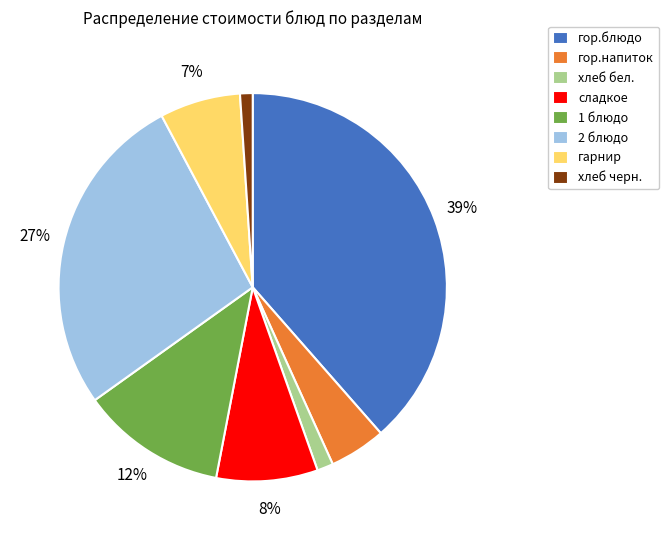

What is the largest slice in the pie chart?

гор.блюдо